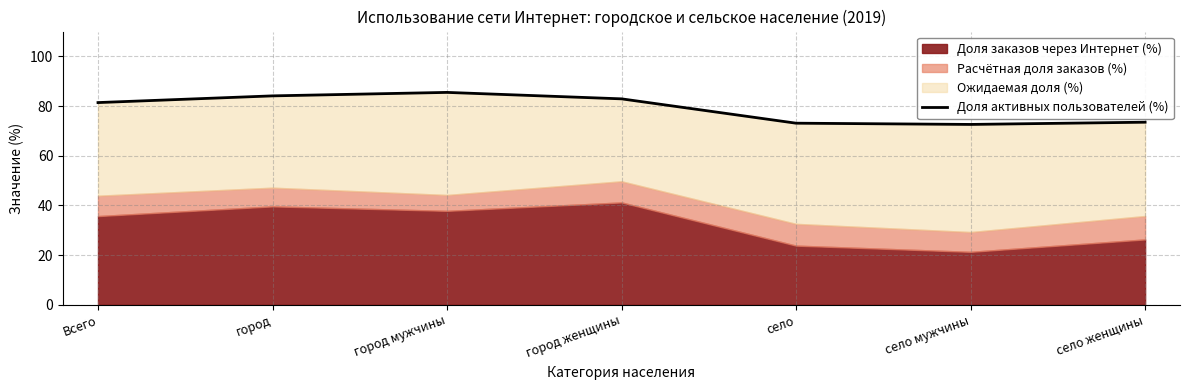

What is the value of the 6th point from the left?

72.6